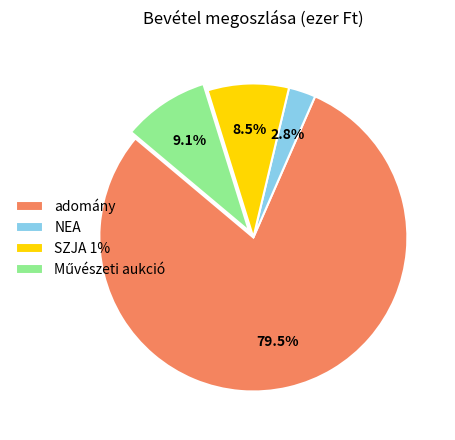

Which has a higher value, SZJA 1% or adomány?

adomány